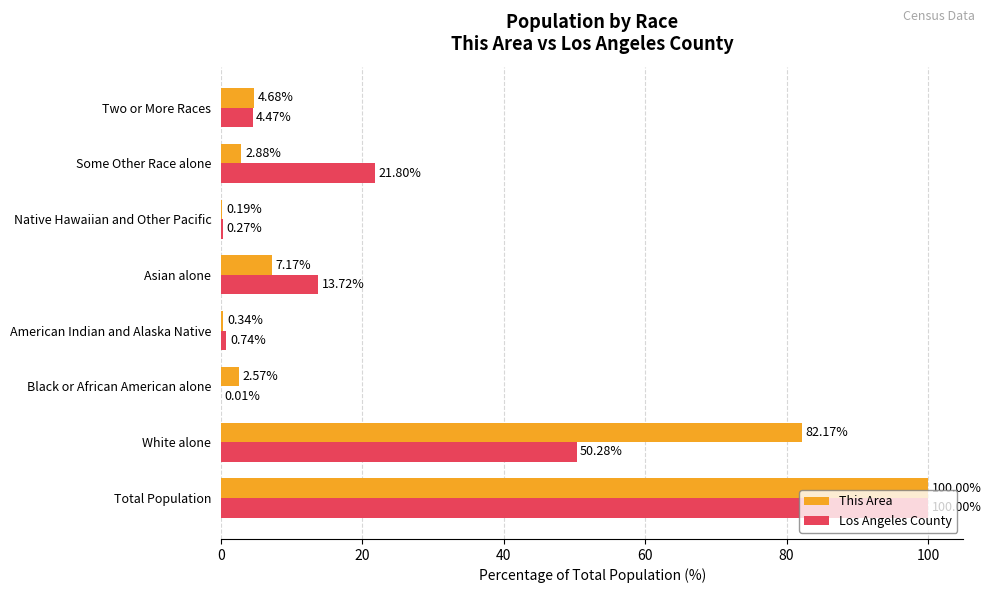

What are all the series names shown in the legend?

This Area, Los Angeles County